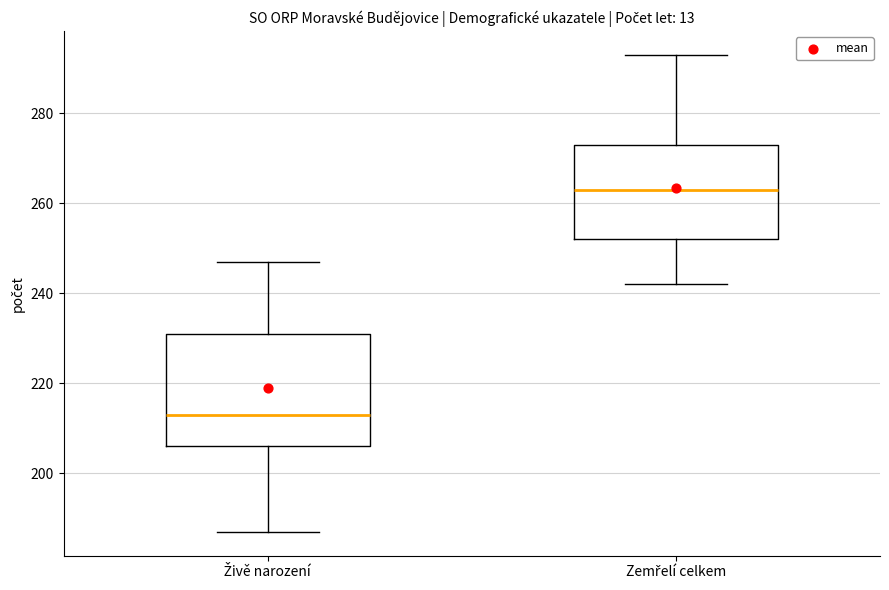

Which box's median line is the highest?

Zemřelí celkem